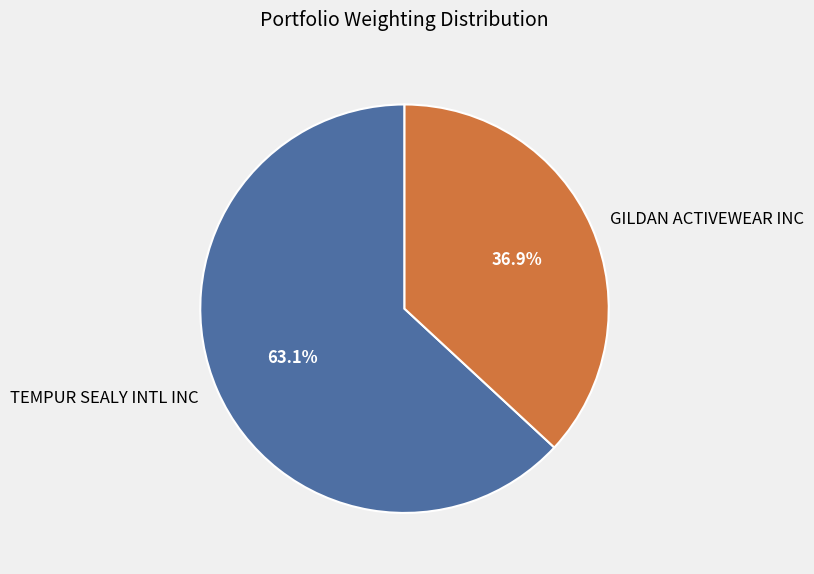

To the nearest percent, what percentage of the pie is GILDAN ACTIVEWEAR INC?

37%